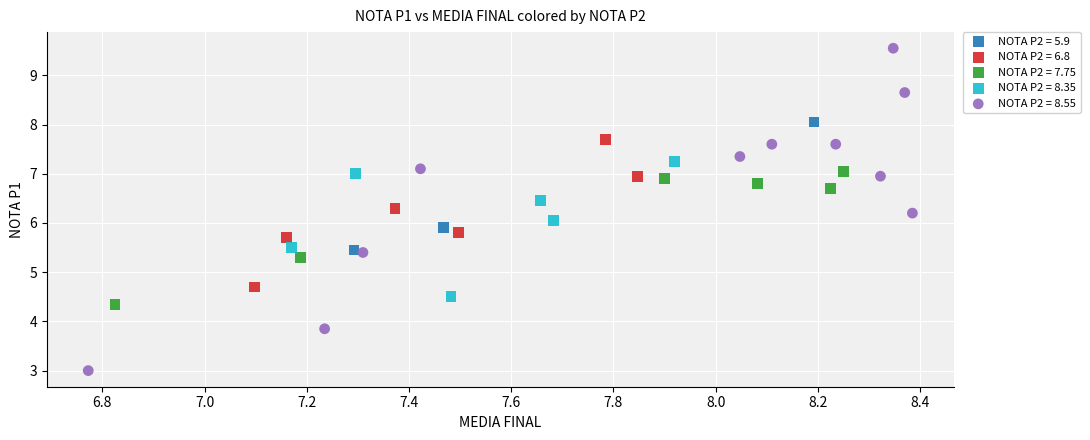

Which series contains the lowest Y value?

NOTA P2 = 8.55